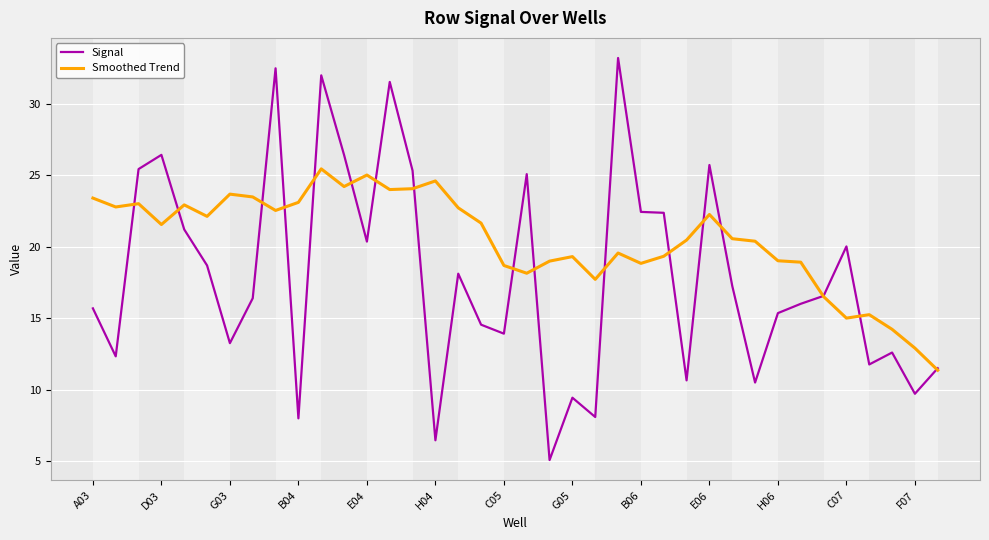

Which series has the largest total across all categories?

Smoothed Trend